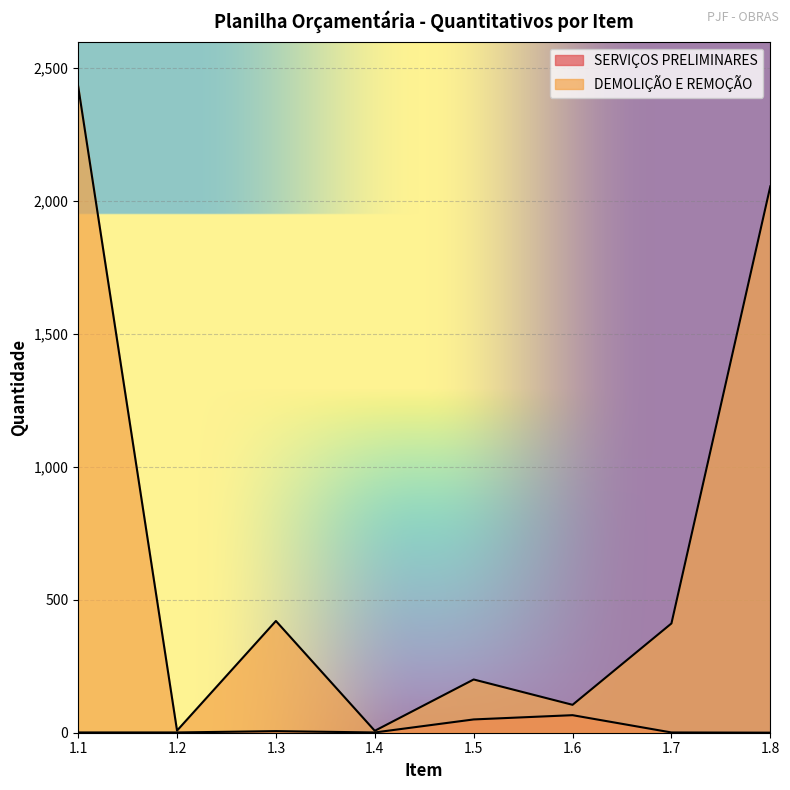

What is the average value of the DEMOLIÇÃO E REMOÇÃO series?

704.9